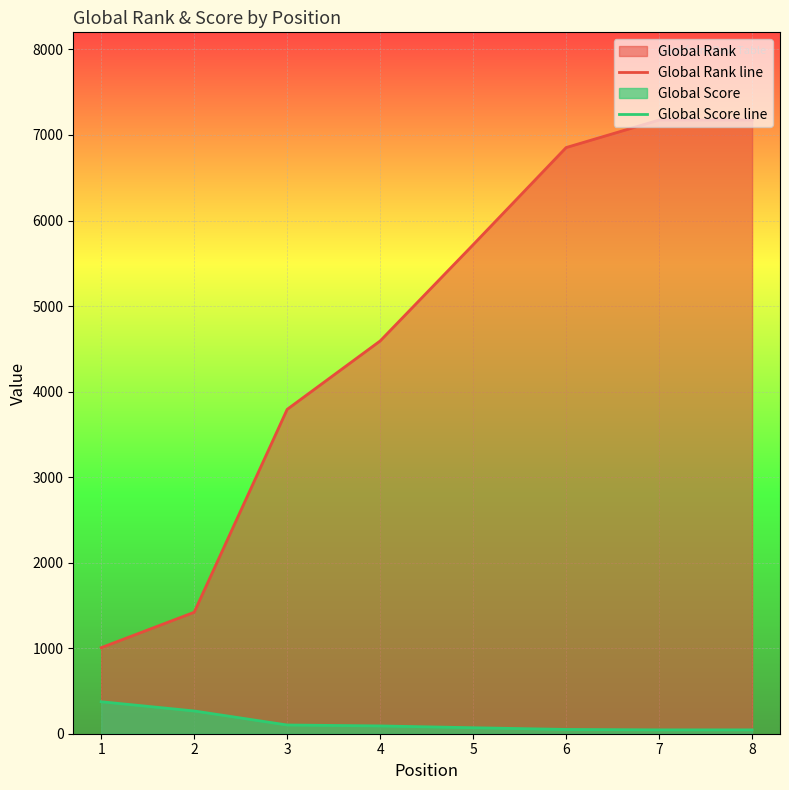

True or false: Global Score line has more than 2 interior local peaks.

False